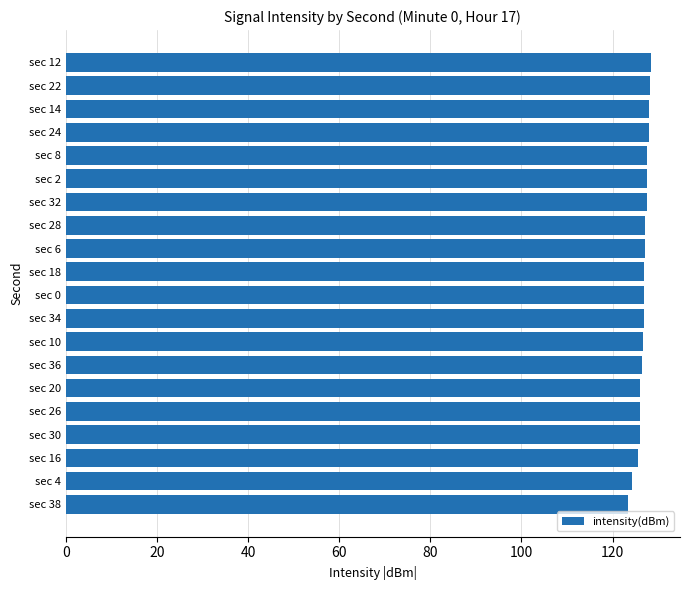

Approximately how many times larger is the value at sec 16 compared to sec 26?

1.0